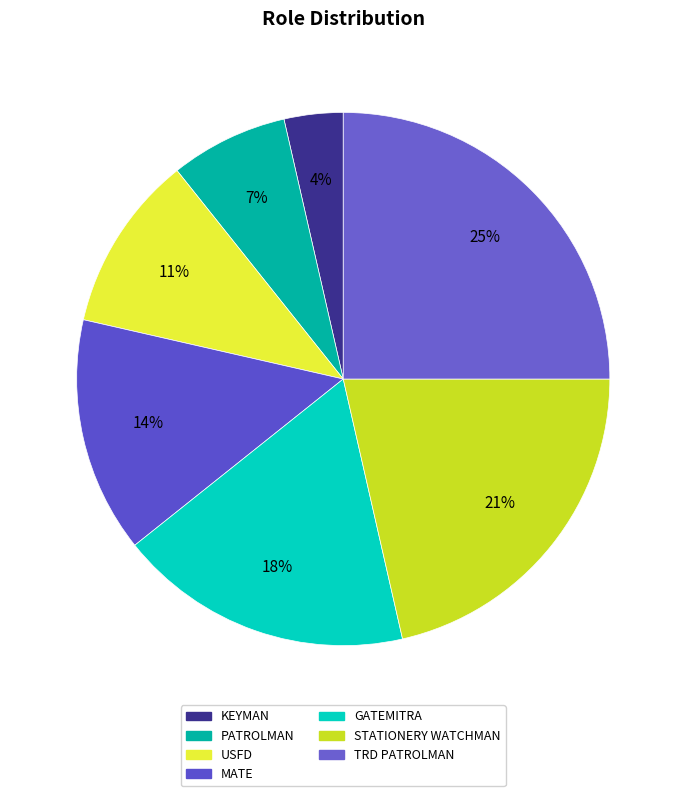

Is it true that STATIONERY WATCHMAN is 21% of the pie?

True